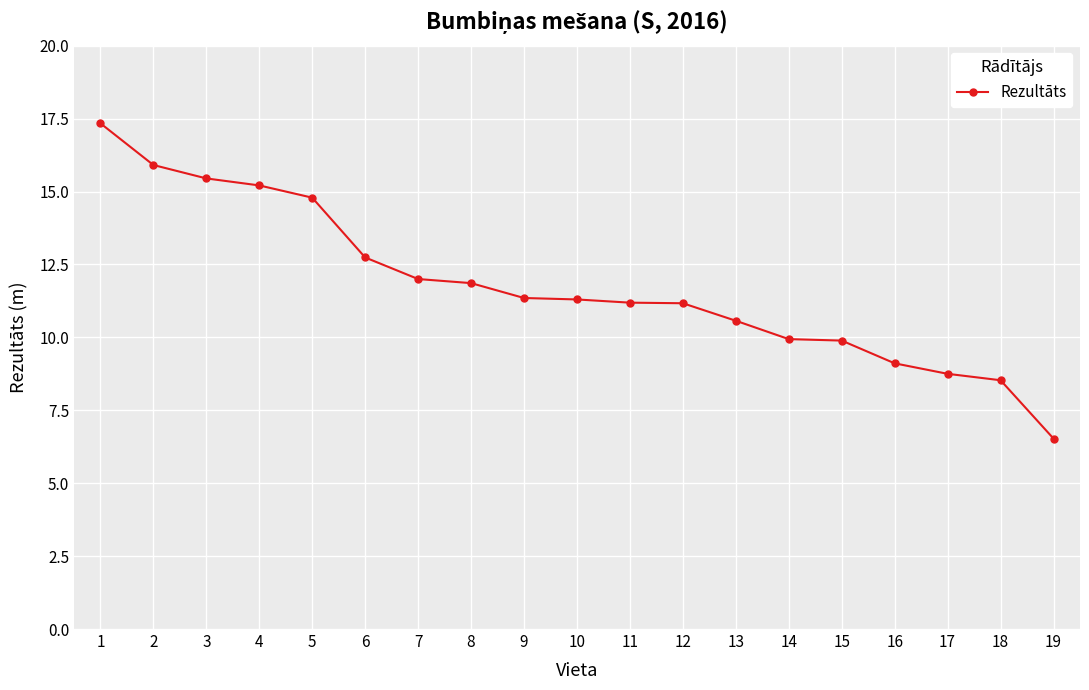

Approximately how many times larger is the value at 12 compared to 15?

1.1